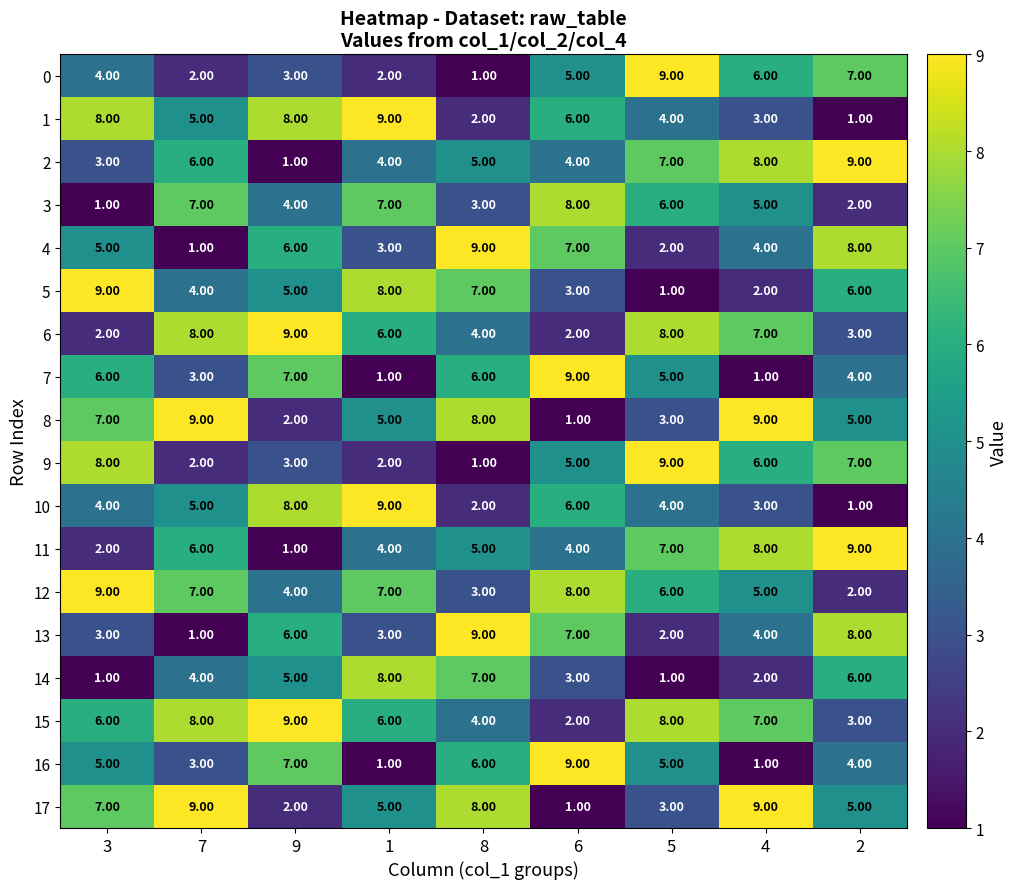

What is the sum of the 10 values at 7 and 4?

8